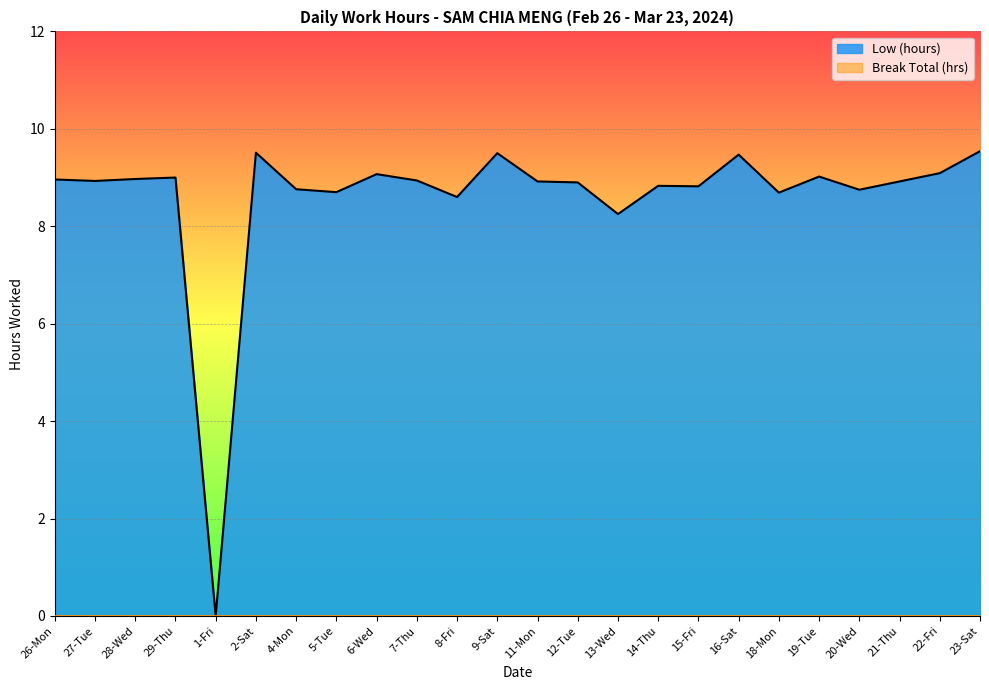

How many values in Low (hours) are above zero?

23